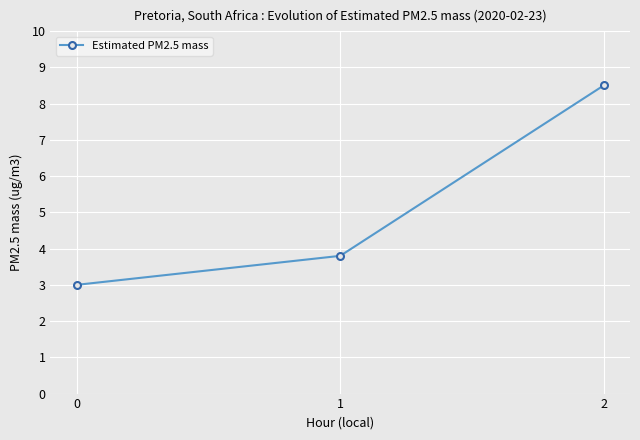

What is the value of the 2nd point from the left?

3.8